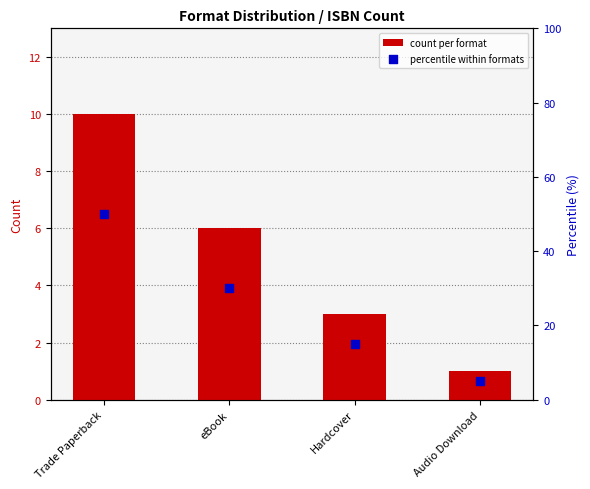

What are all the series names shown in the legend?

count per format, percentile within formats